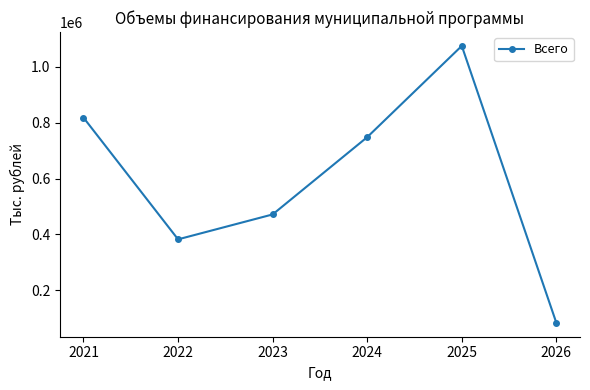

What is the ratio of the value at 2025 to the value at 2022?

2.8